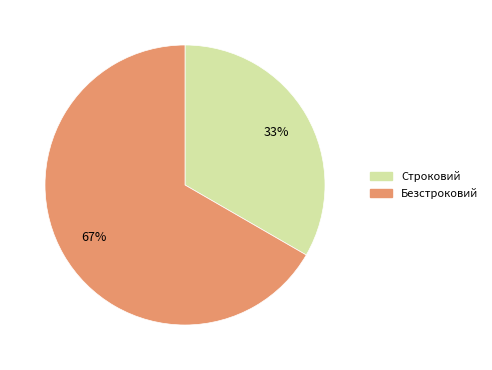

Which category has the smallest portion of the pie?

Строковий